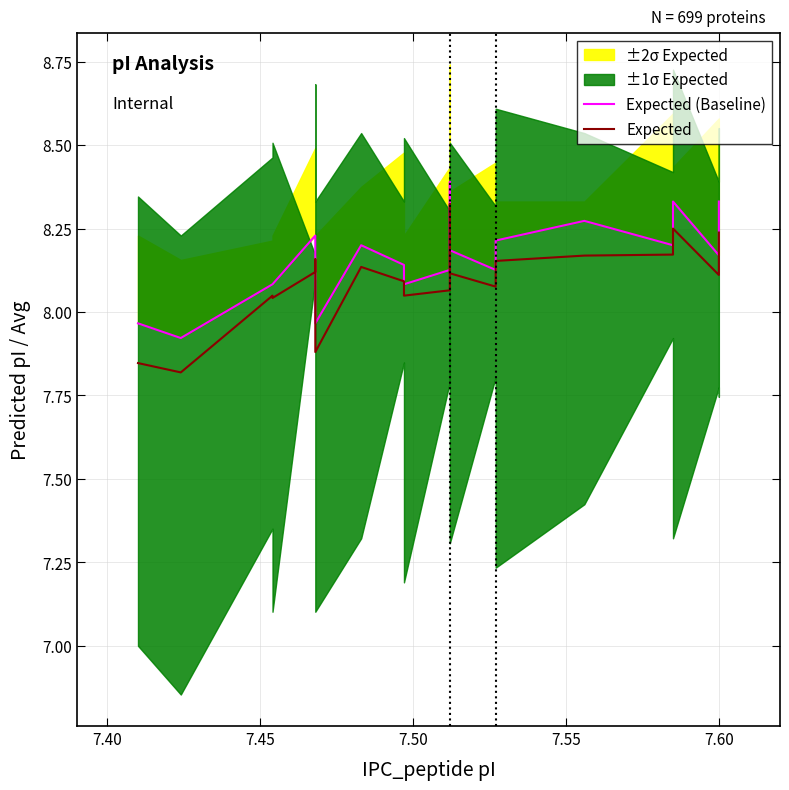

True or false: Expected has more than 2 interior local peaks.

True